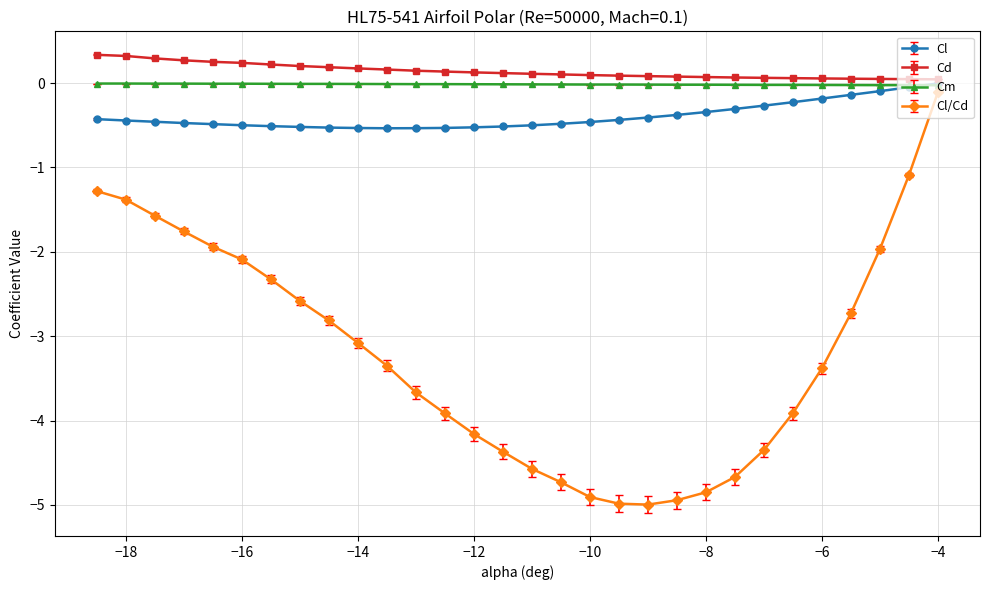

What is the minimum value shown in the chart?

-5.0